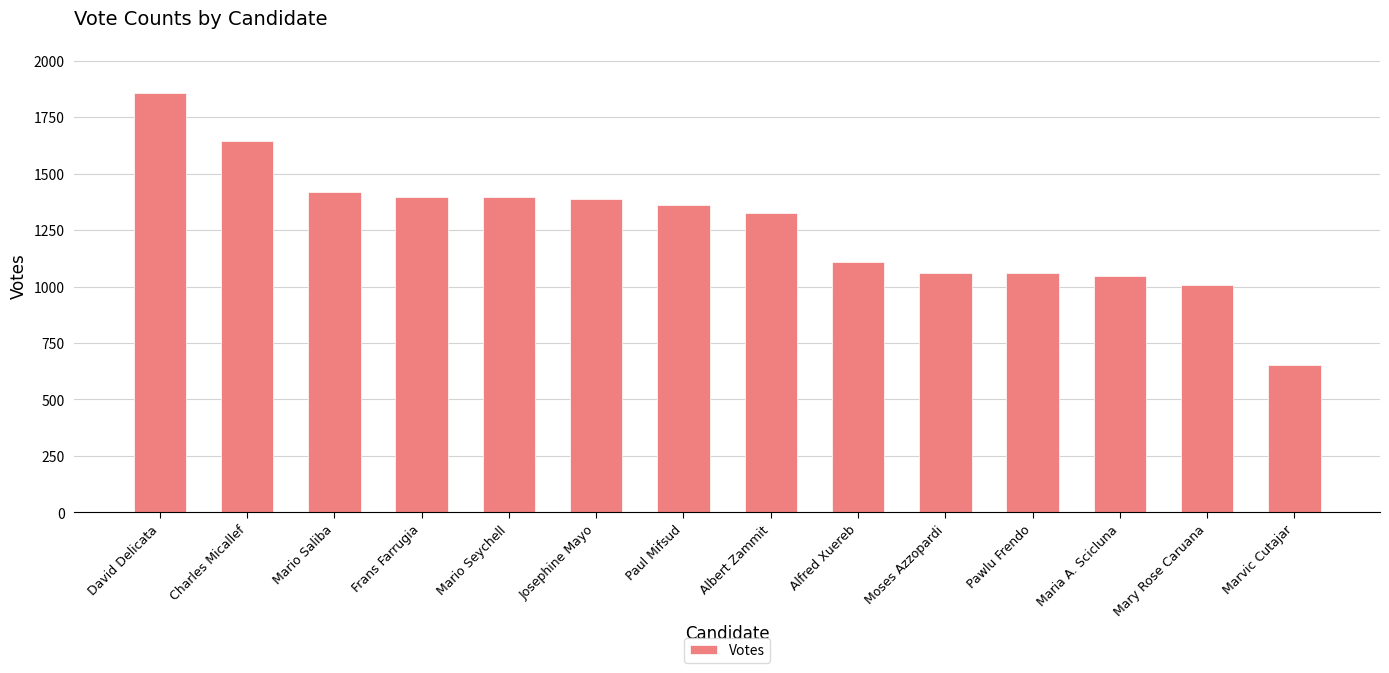

What value does the data have at Mario Saliba?

1418